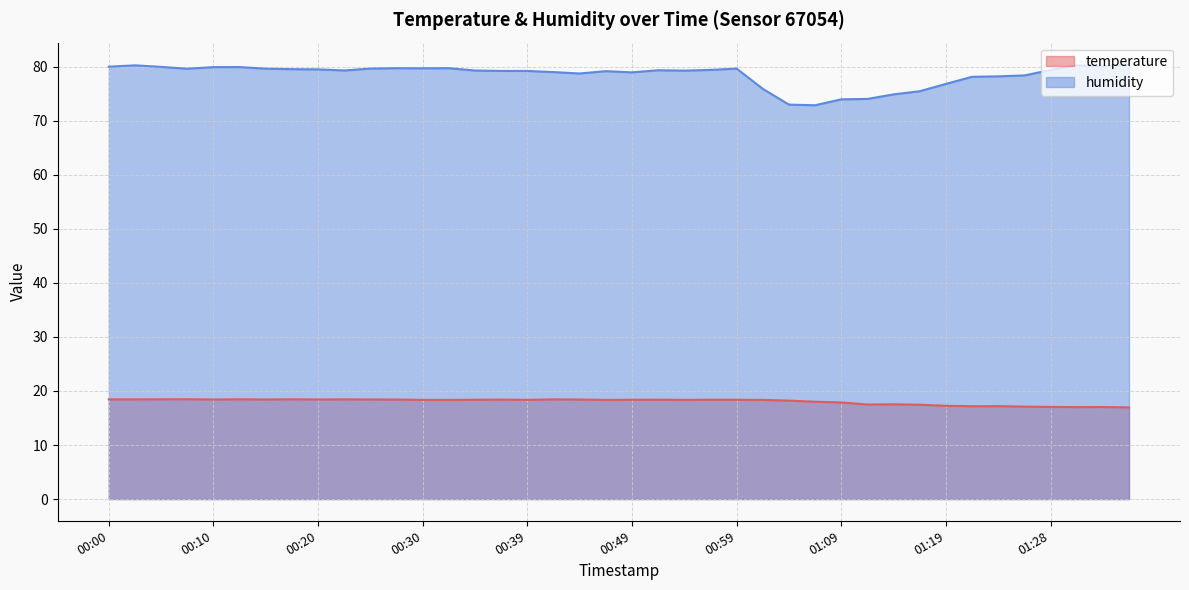

At 01:11, list the series in order from smallest to largest.

temperature, humidity